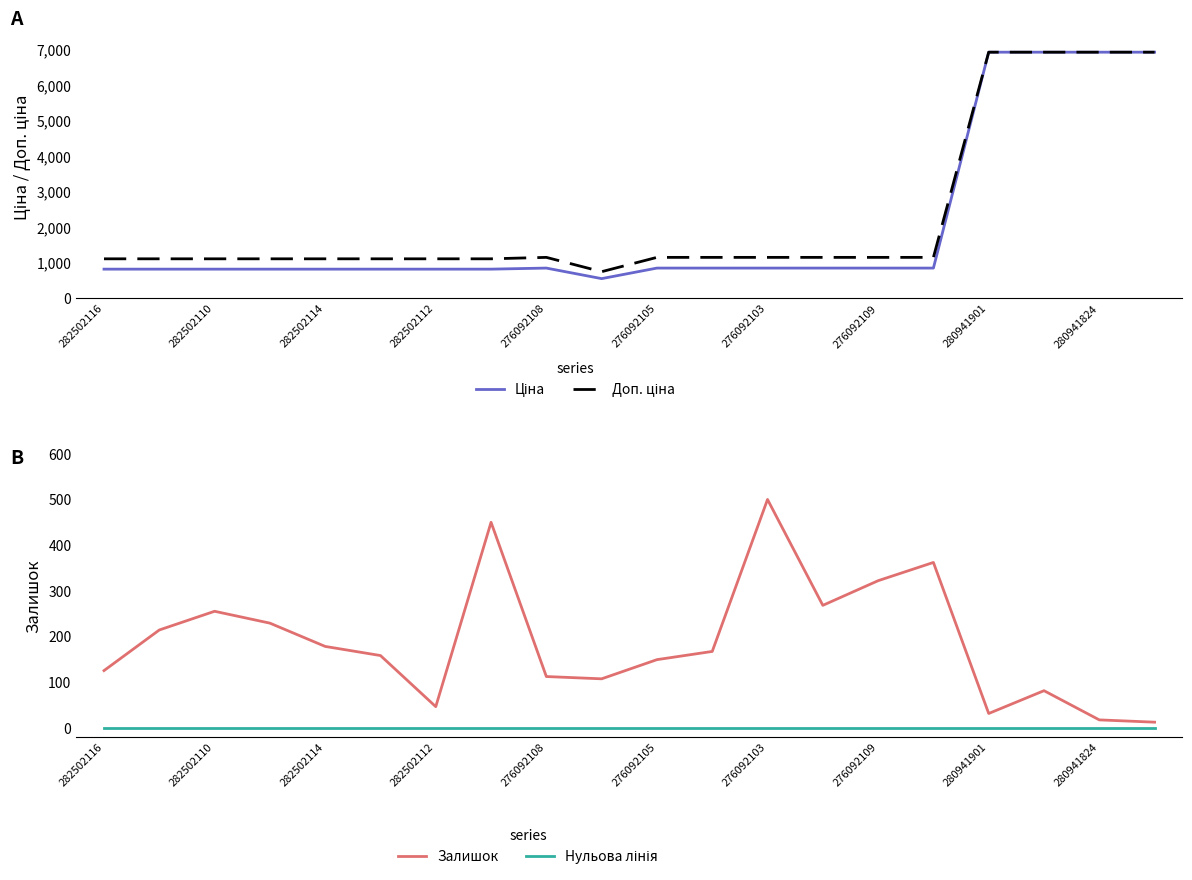

True or false: Залишок has a value of 178 at 282502114.

True